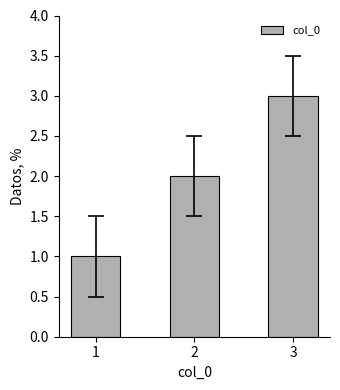

What is the difference between the maximum and minimum values?

2